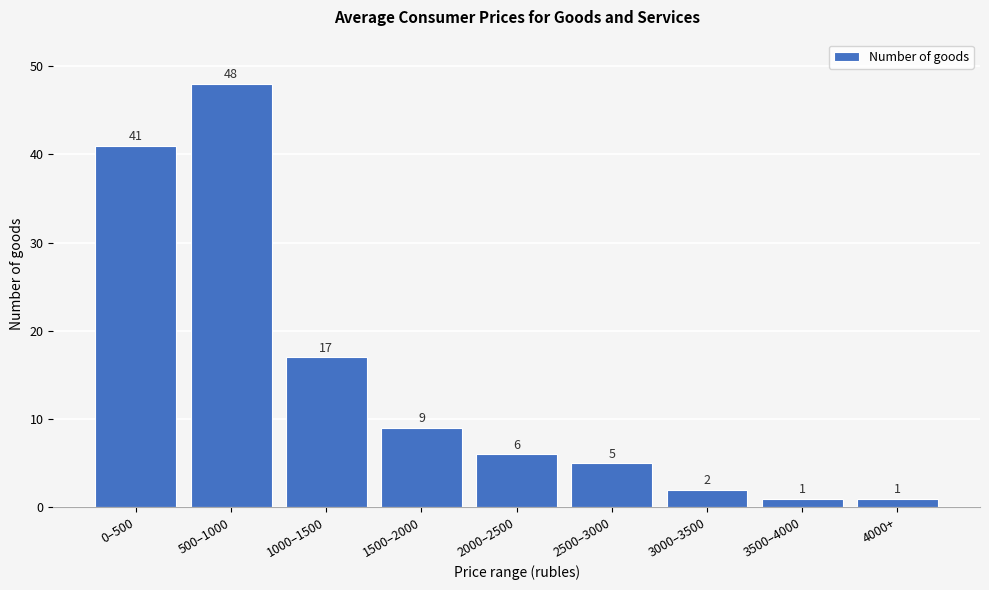

Reading left to right, list all the values displayed in this chart.

41	48	17	9	6	5	2	1	1